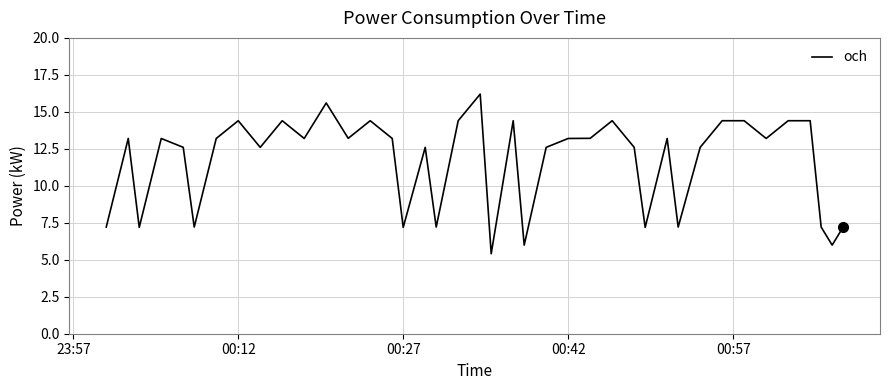

How many lines are shown in the chart?

1